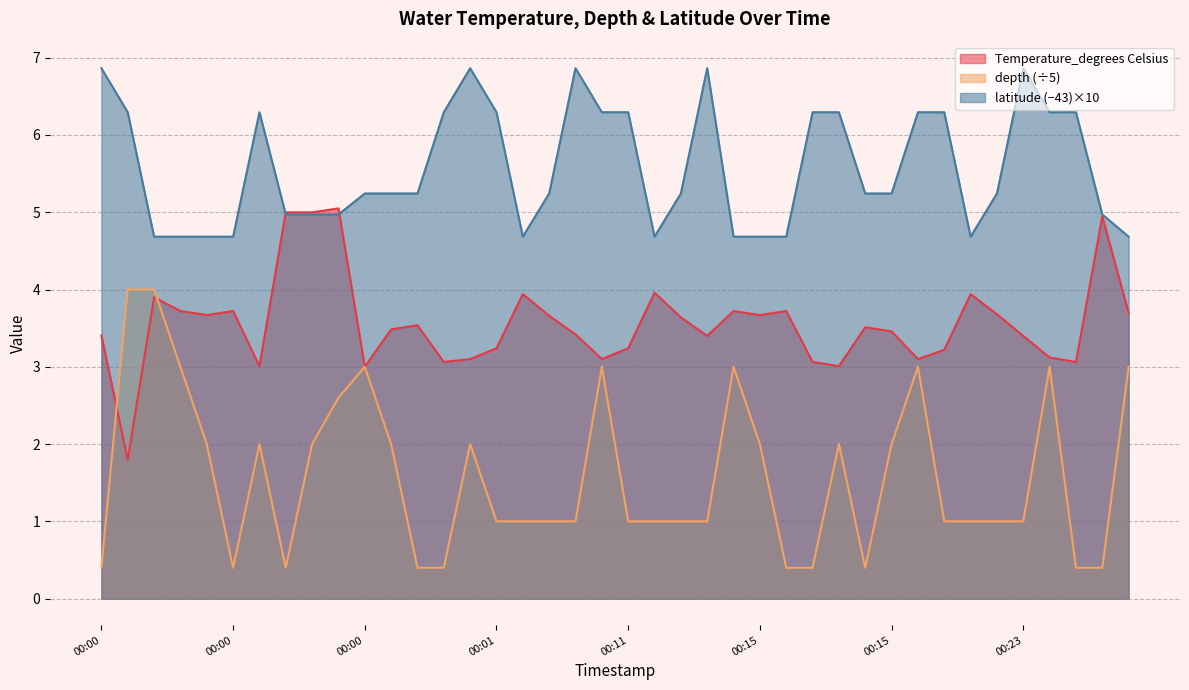

Rank the series by their maximum value, from lowest to highest.

depth (÷5), Temperature_degrees Celsius, latitude (−43)×10